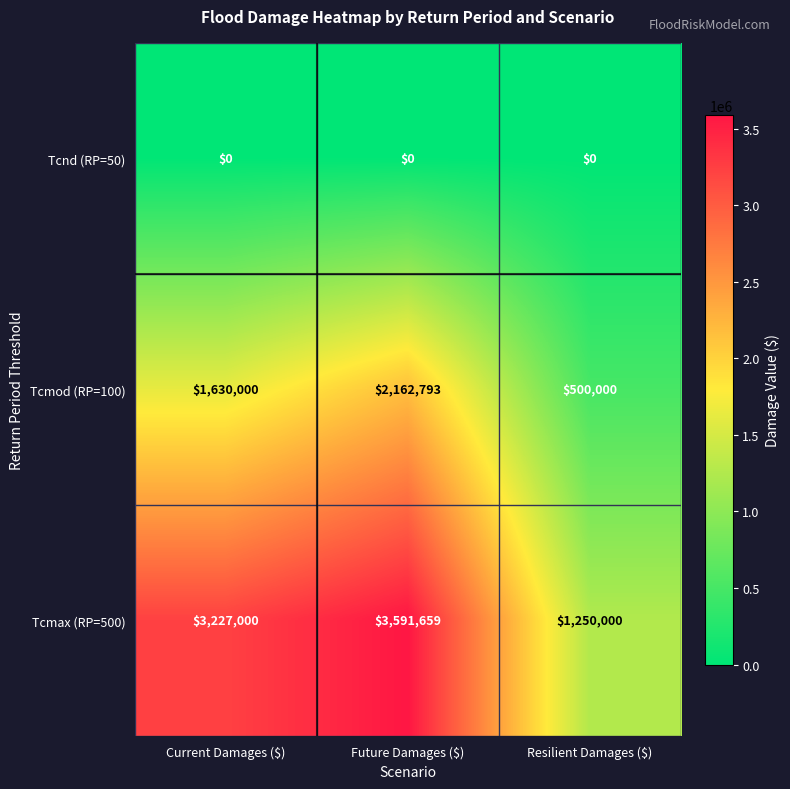

Is it true that Tcnd (RP=50) equals 0 at Current Damages ($)?

True